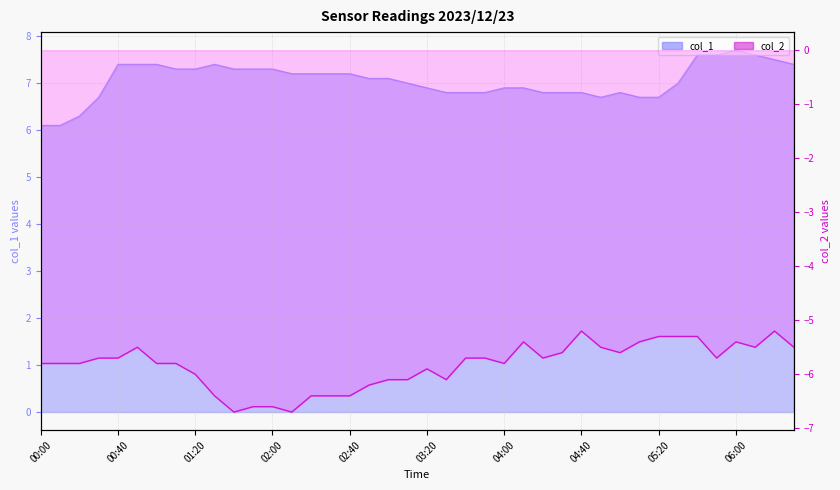

Reading right to left, list all the values displayed in this chart.

col_1: 06:30=7.4	06:20=7.5	06:10=7.6	06:00=7.7	05:50=7.6	05:40=7.6	05:30=7.0	05:20=6.7	05:10=6.7	05:00=6.8	04:50=6.7	04:40=6.8	04:30=6.8	04:20=6.8	04:10=6.9	04:00=6.9	03:50=6.8	03:40=6.8	03:30=6.8	03:20=6.9	03:10=7.0	03:00=7.1	02:50=7.1	02:40=7.2	02:30=7.2	02:20=7.2	02:10=7.2	02:00=7.3	01:50=7.3	01:40=7.3	01:30=7.4	01:20=7.3	01:10=7.3	01:00=7.4	00:50=7.4	00:40=7.4	00:30=6.7	00:20=6.3	00:10=6.1	00:00=6.1
col_2: 06:30=-5.5	06:20=-5.2	06:10=-5.5	06:00=-5.4	05:50=-5.7	05:40=-5.3	05:30=-5.3	05:20=-5.3	05:10=-5.4	05:00=-5.6	04:50=-5.5	04:40=-5.2	04:30=-5.6	04:20=-5.7	04:10=-5.4	04:00=-5.8	03:50=-5.7	03:40=-5.7	03:30=-6.1	03:20=-5.9	03:10=-6.1	03:00=-6.1	02:50=-6.2	02:40=-6.4	02:30=-6.4	02:20=-6.4	02:10=-6.7	02:00=-6.6	01:50=-6.6	01:40=-6.7	01:30=-6.4	01:20=-6.0	01:10=-5.8	01:00=-5.8	00:50=-5.5	00:40=-5.7	00:30=-5.7	00:20=-5.8	00:10=-5.8	00:00=-5.8